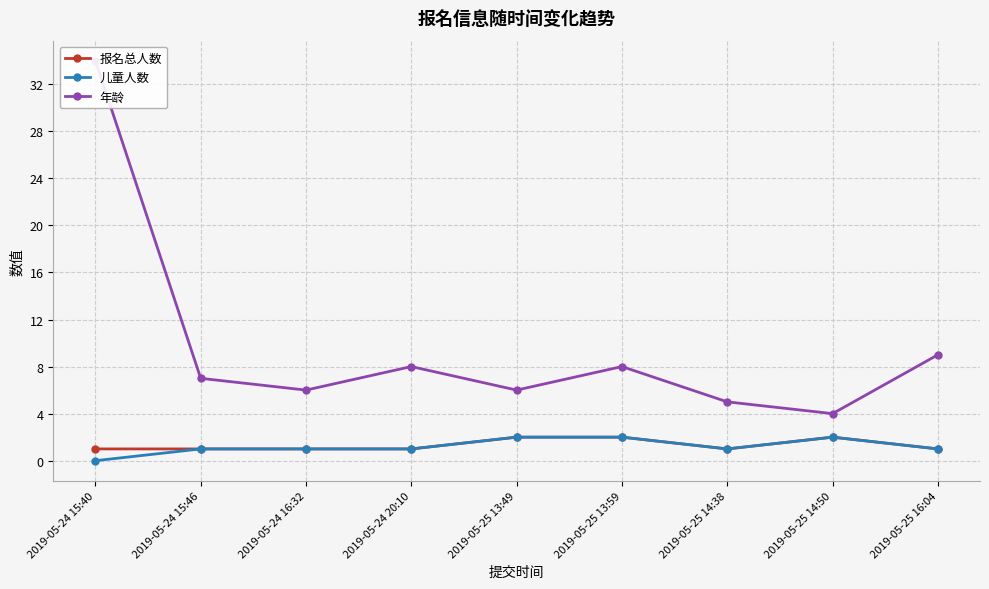

True or false: 报名总人数 has more than 1 points higher than both neighbors.

False